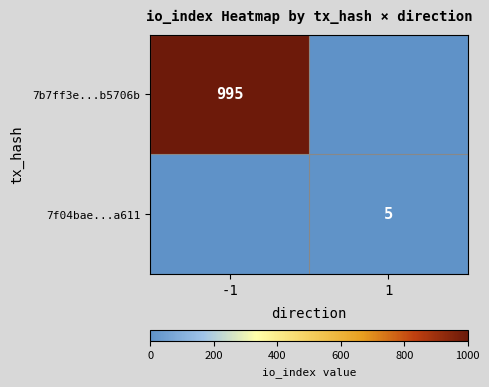

Is the value of 7f04bae...a611 at 1 greater than the value of 7b7ff3e...b5706b at -1?

No